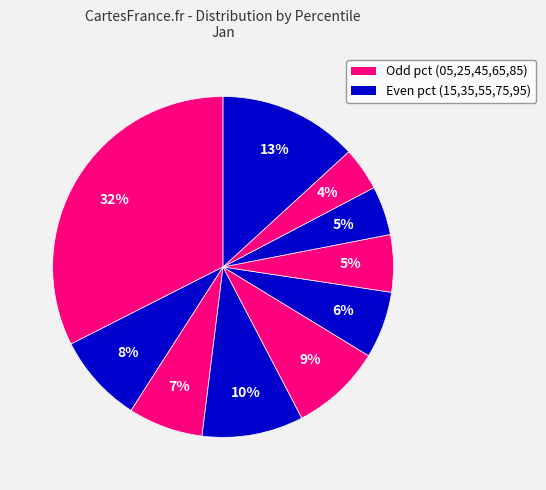

To the nearest percent, what is the average slice percentage?

10%